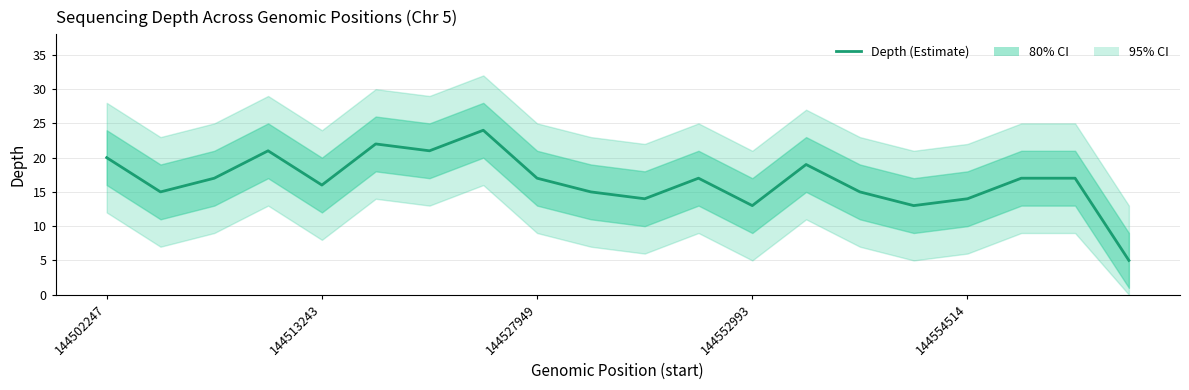

True or false: the data shows 6 at 144527949.

False